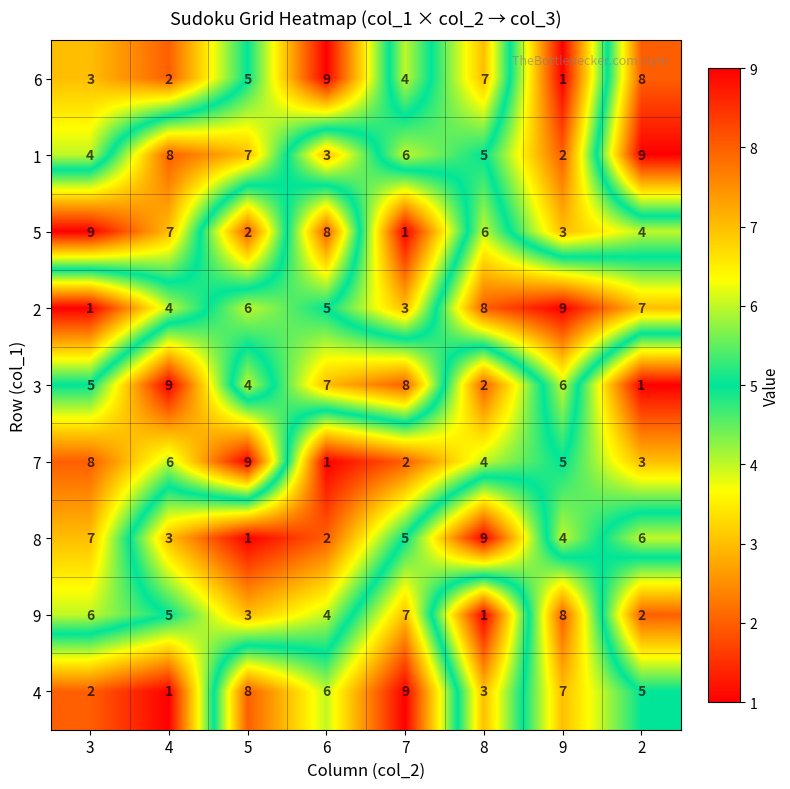

What is the difference between the maximum and minimum values in the 8 series?

8